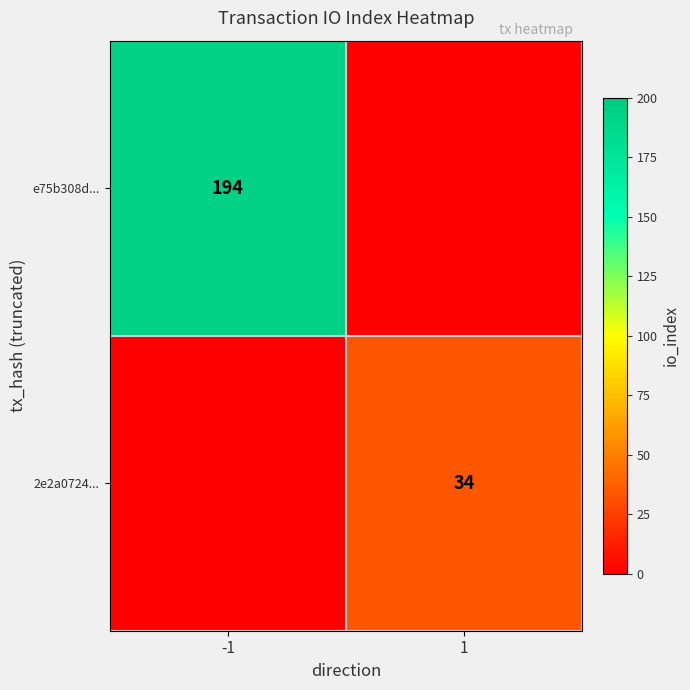

Is it true that e75b308d... equals 54 at -1?

False